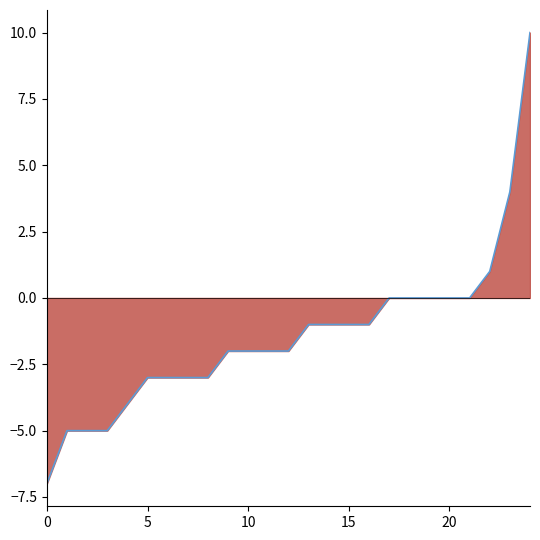

The value at 18 is -8. True or false?

False